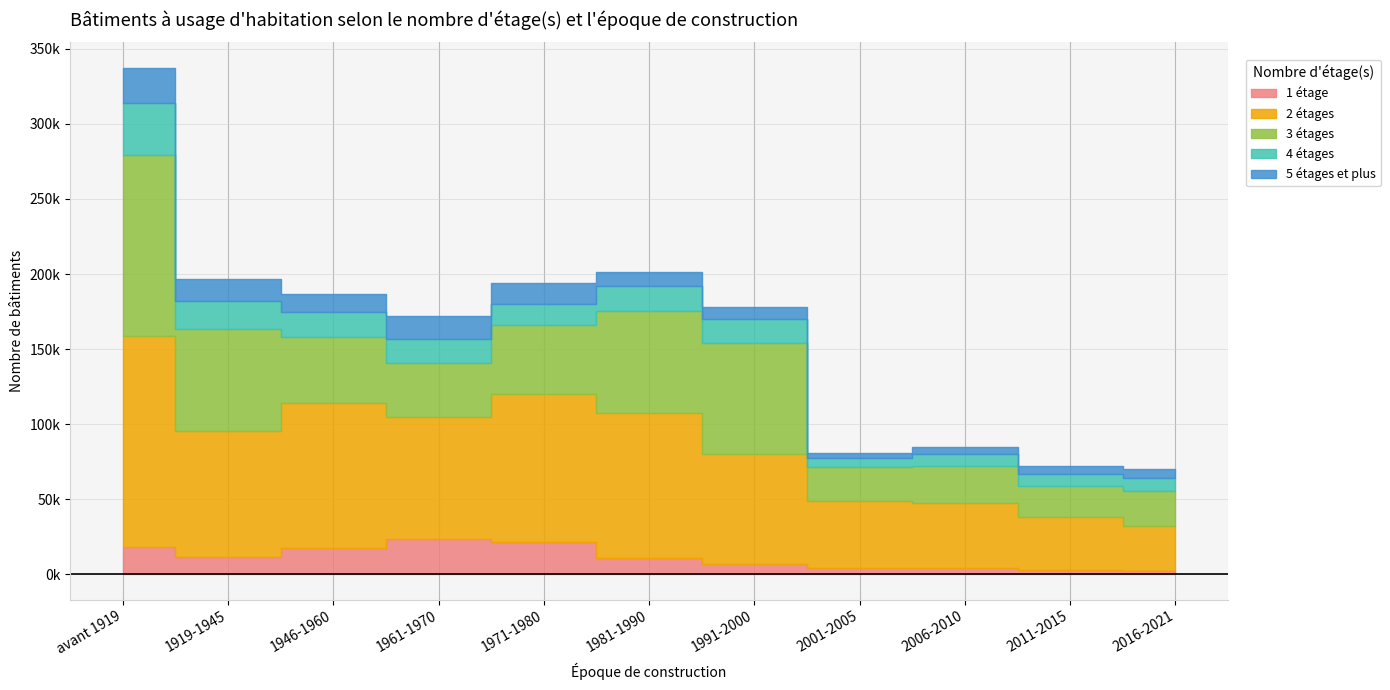

What position from the right is 2001-2005?

4